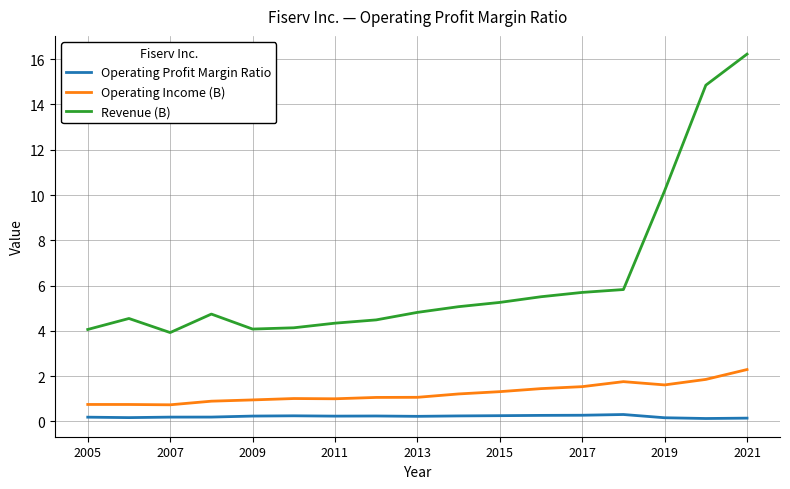

How many categories are shown in the chart?

17